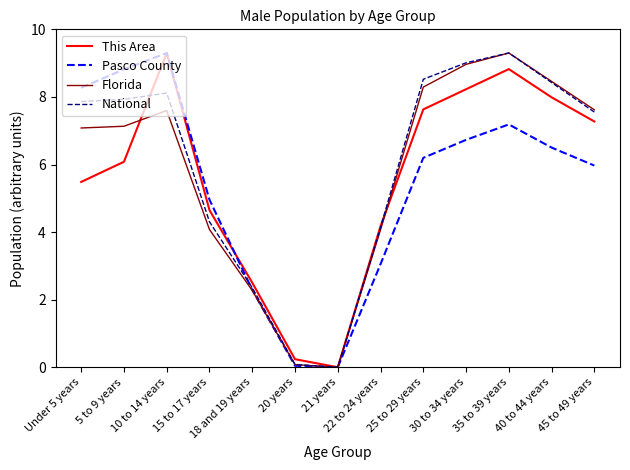

True or false: Florida has a value of 11.5 at 5 to 9 years.

False